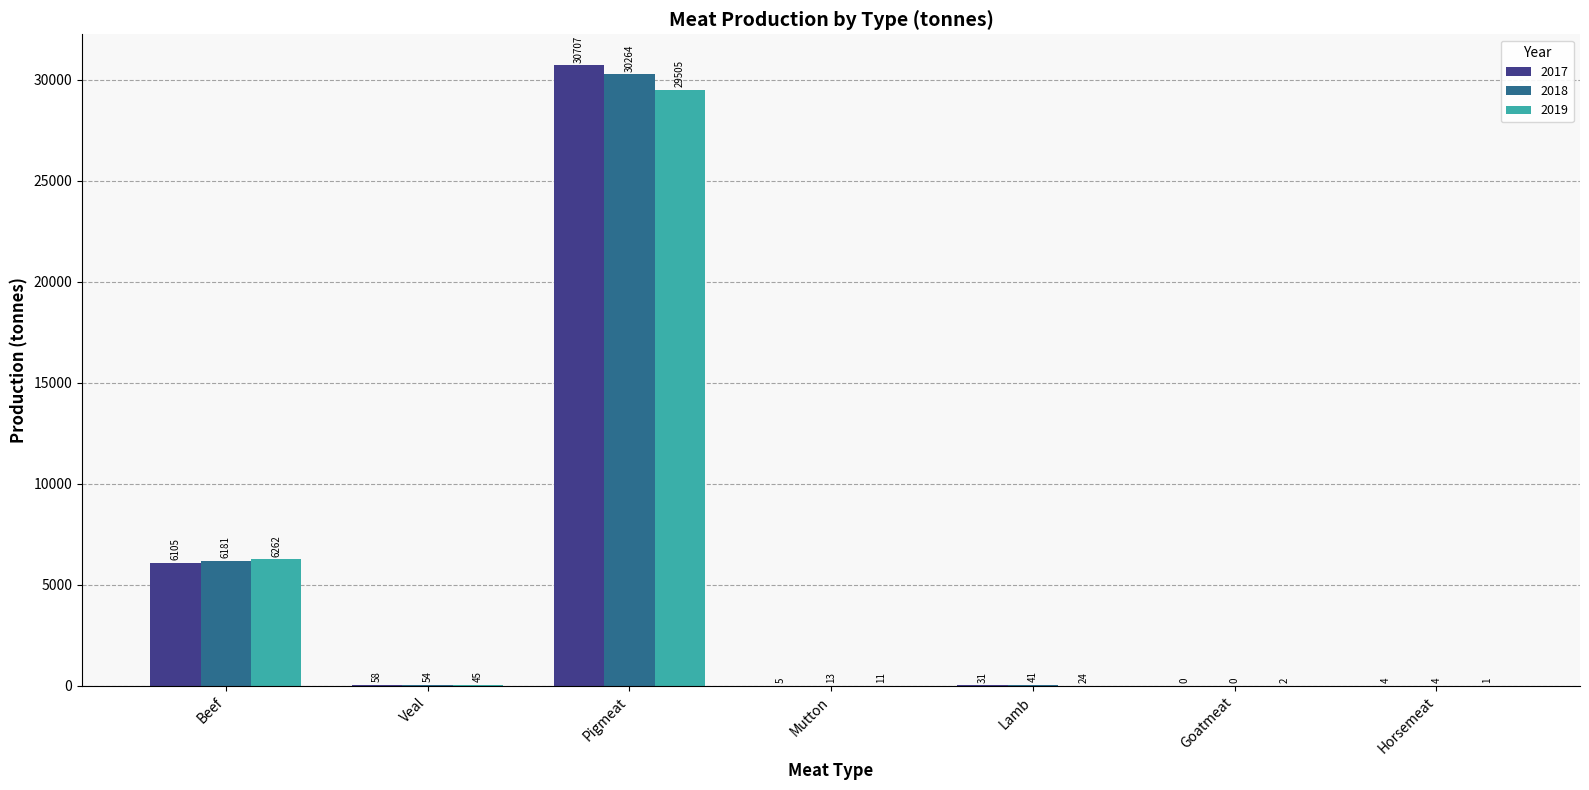

What are all the series names shown in the legend?

2017, 2018, 2019